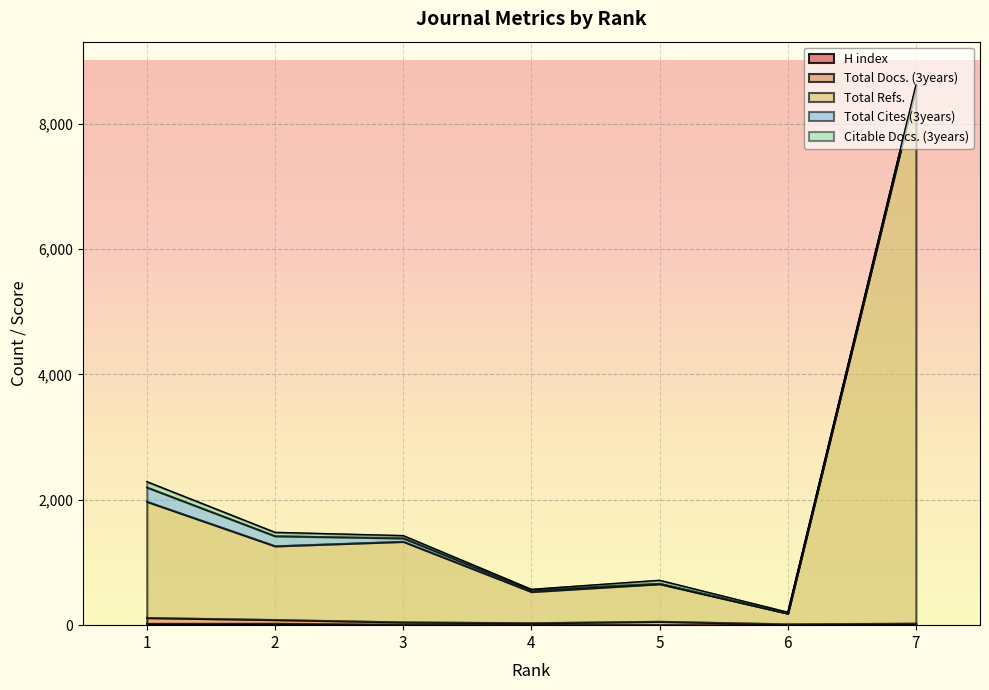

Reading left to right, list all the values displayed in this chart.

H index: 27	28	11	9	7	1	15
Total Docs. (3years): 93	60	39	28	53	18	15
Total Refs.: 1853	1176	1285	498	600	171	8552
Total Cites (3years): 228	160	55	25	6	0	26
Citable Docs. (3years): 89	57	39	12	50	17	12